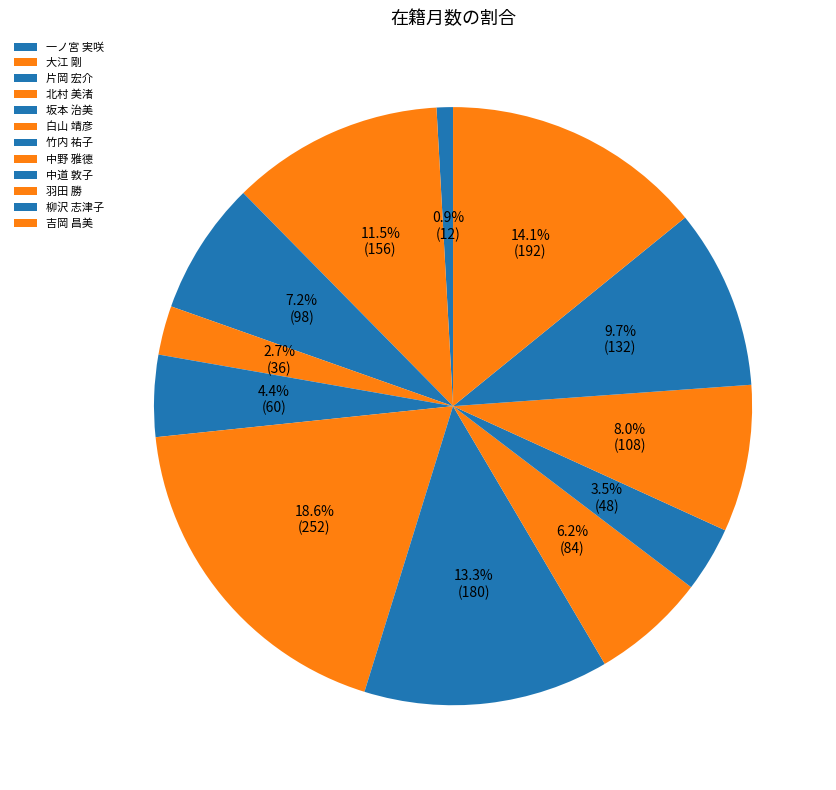

To the nearest percent, what is the difference between the 片岡 宏介 and 羽田 勝 slice percentages?

1%